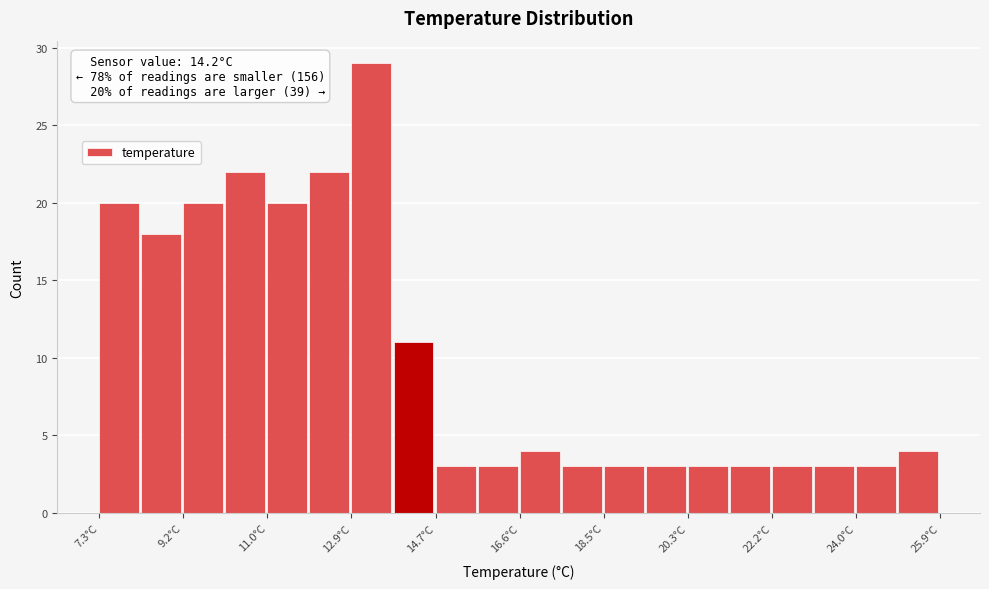

Over which range of the x-axis is the bar tallest?

12.8 to 13.8